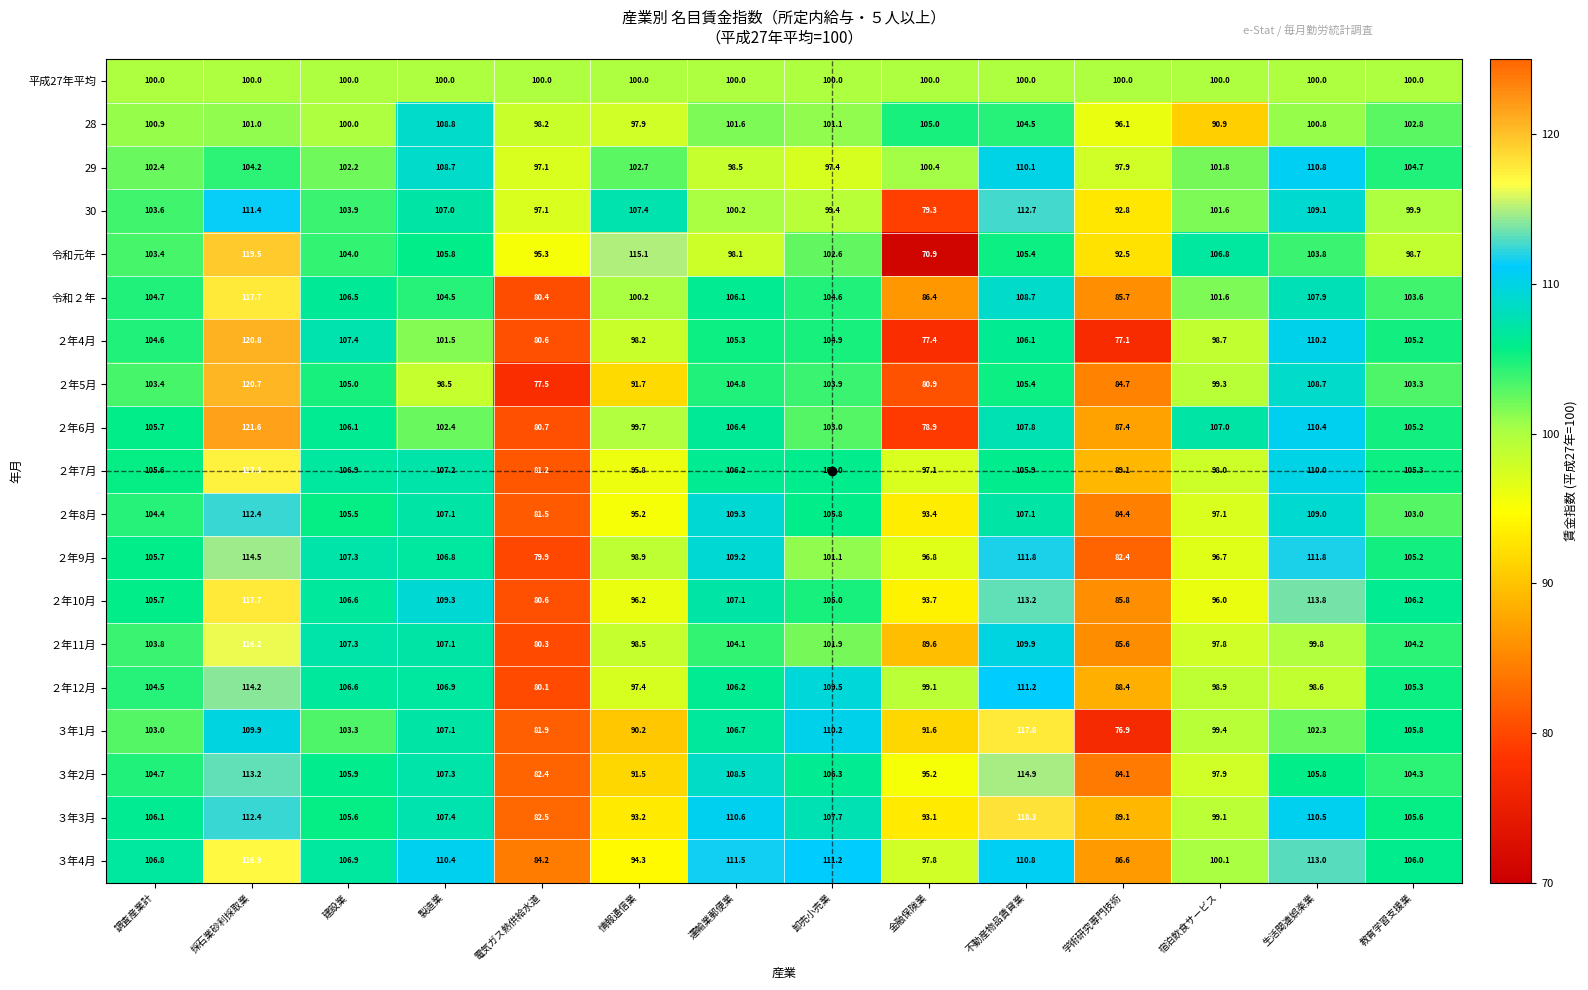

What is the difference between the maximum and minimum values in the 30 series?

33.4